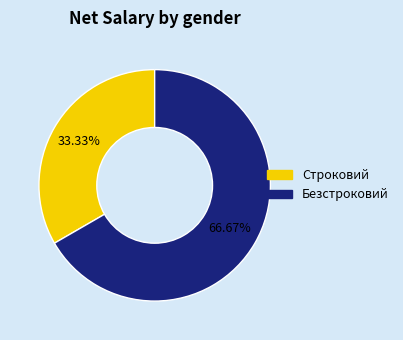

The Строковий slice represents 33% of the pie. True or false?

True